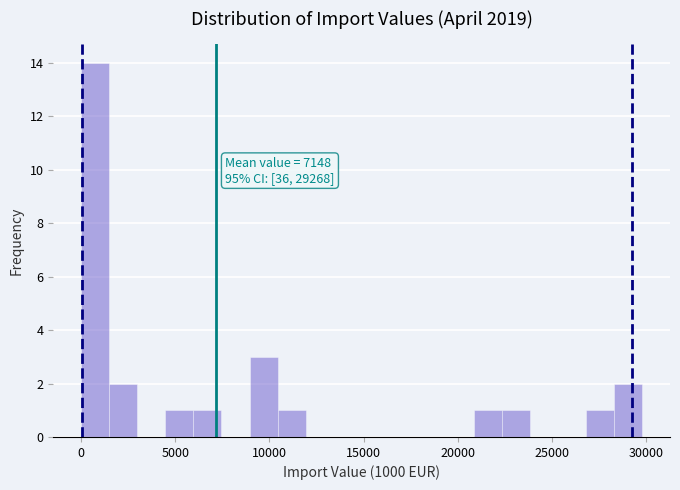

Read against the x-axis, roughly where is the centre of the tallest bar?

500